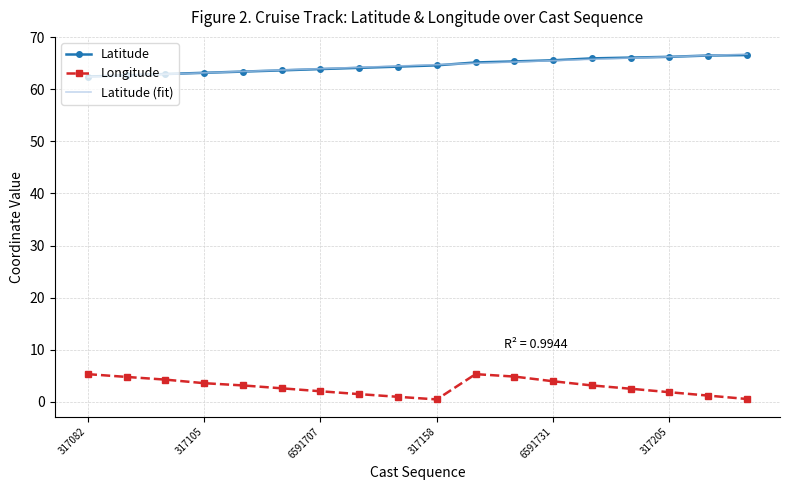

True or false: Latitude and Longitude intersect in this chart.

False